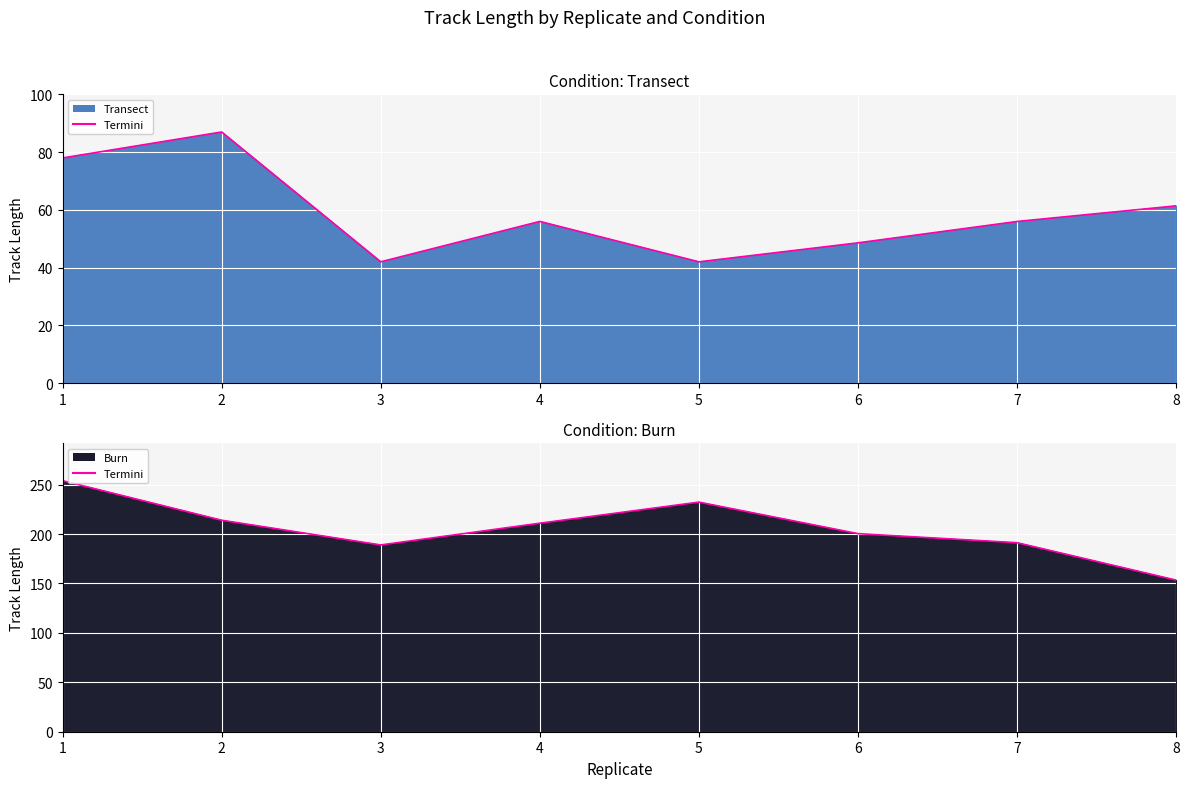

True or false: Burn and Transect cross at least once.

False